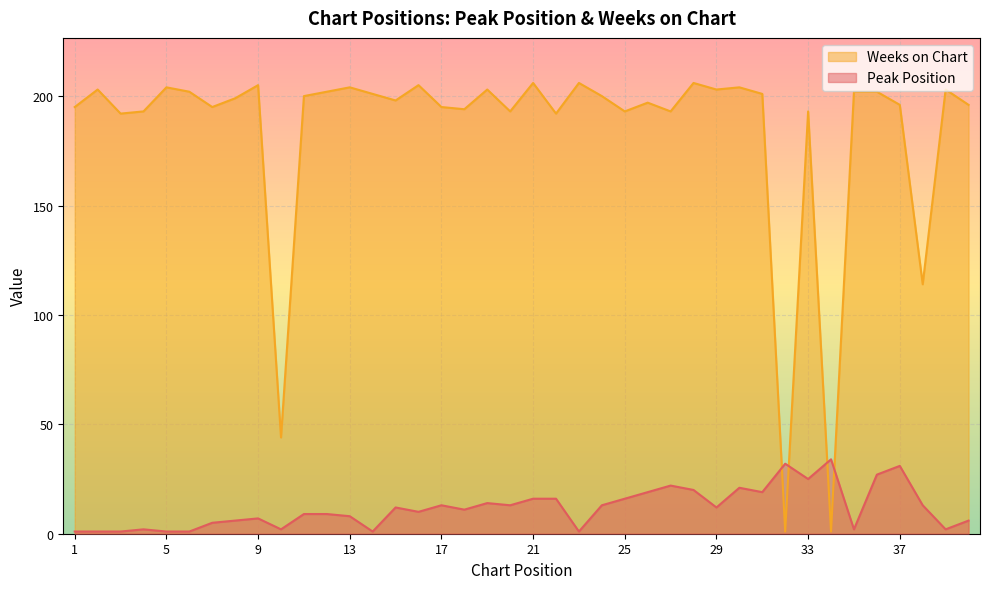

What is the average value of the Peak Position series?

12